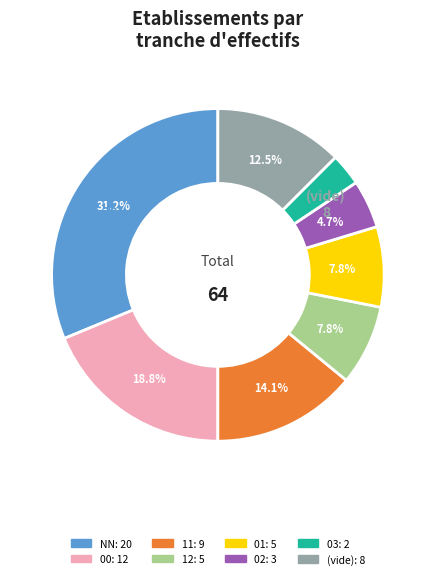

Is there a majority slice in this chart?

No